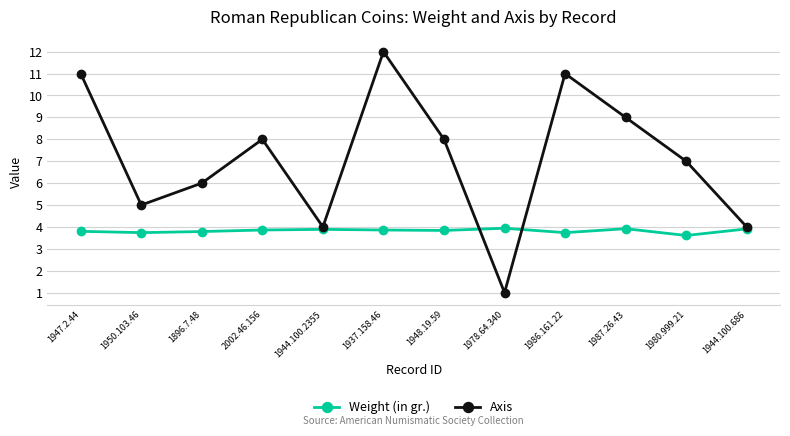

In Weight (in gr.), how many points are higher than both neighbors (excluding endpoints)?

3